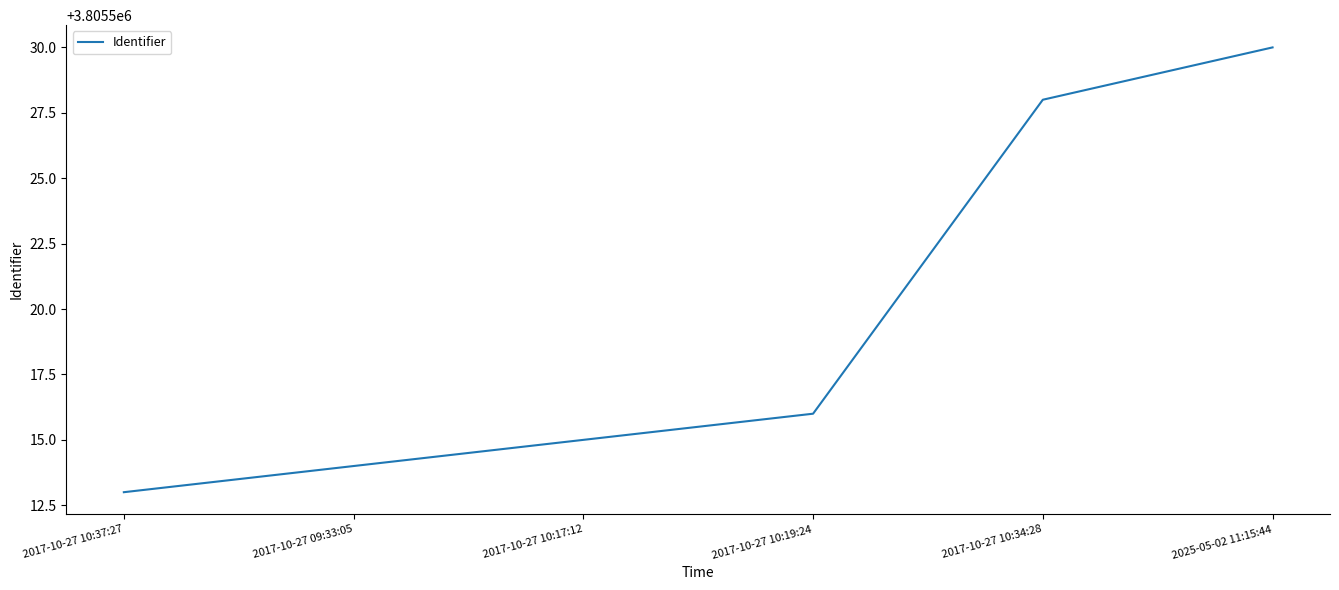

Reading left to right, transcribe all the data shown in this chart.

3805513	3805514	3805515	3805516	3805528	3805530